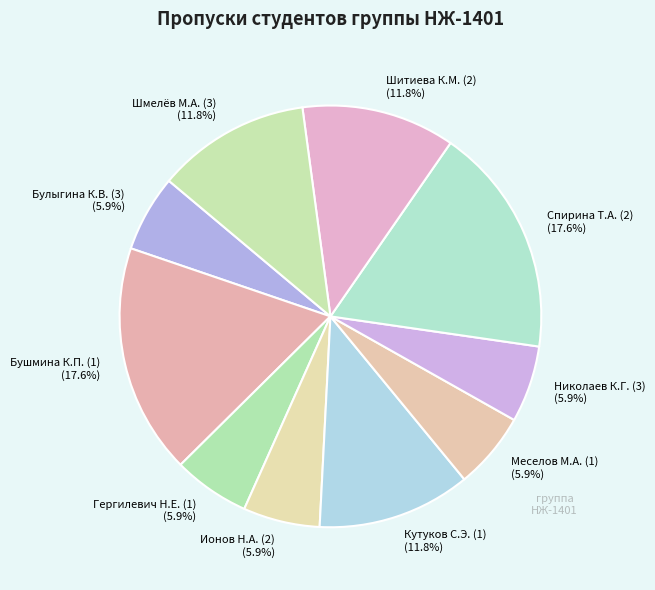

Is there a majority slice in this chart?

No